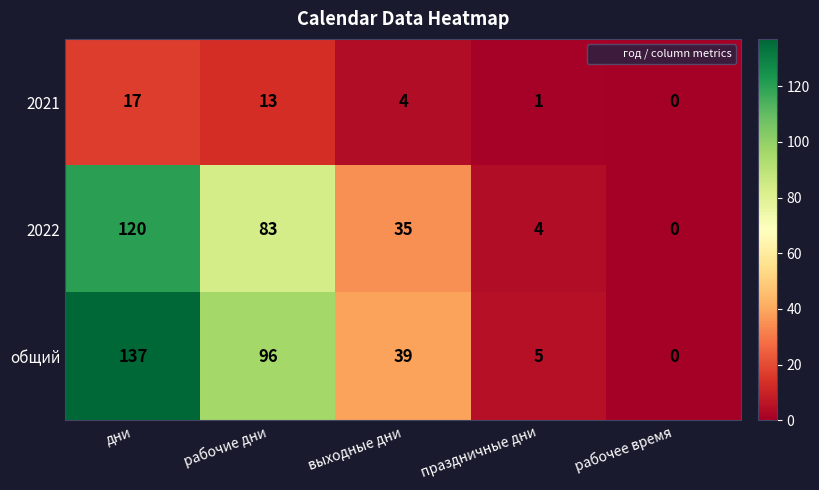

What is the average value of the 2021 series?

7